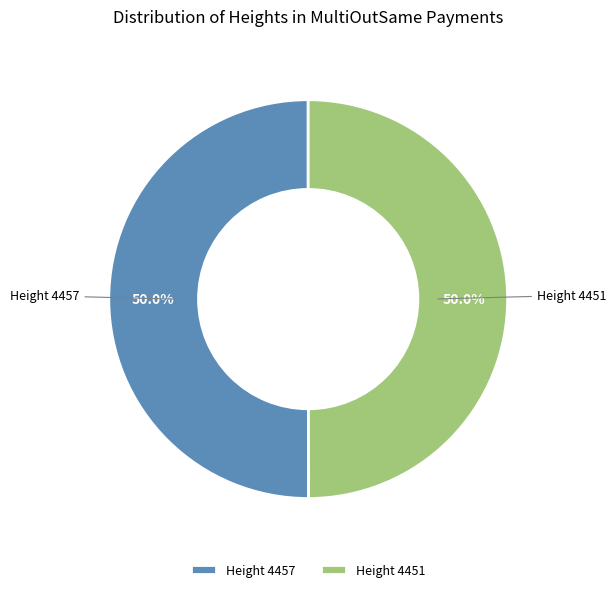

Approximately how many times larger is the value at Height 4457 compared to Height 4451?

1.0